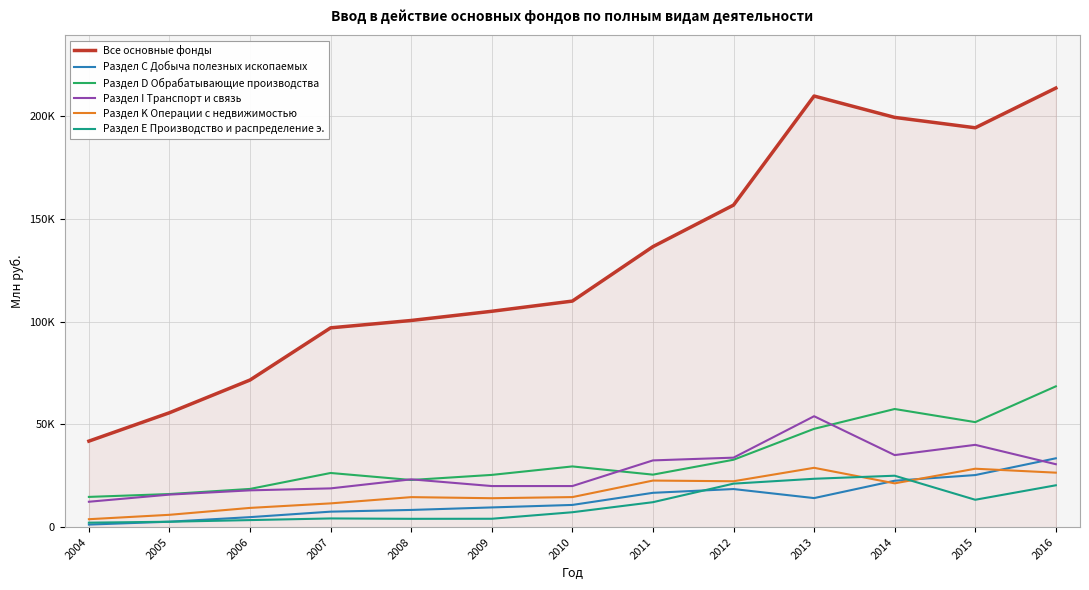

Rank the categories by Раздел D Обрабатывающие производства value from lowest to highest.

2004, 2005, 2006, 2008, 2009, 2011, 2007, 2010, 2012, 2013, 2015, 2014, 2016